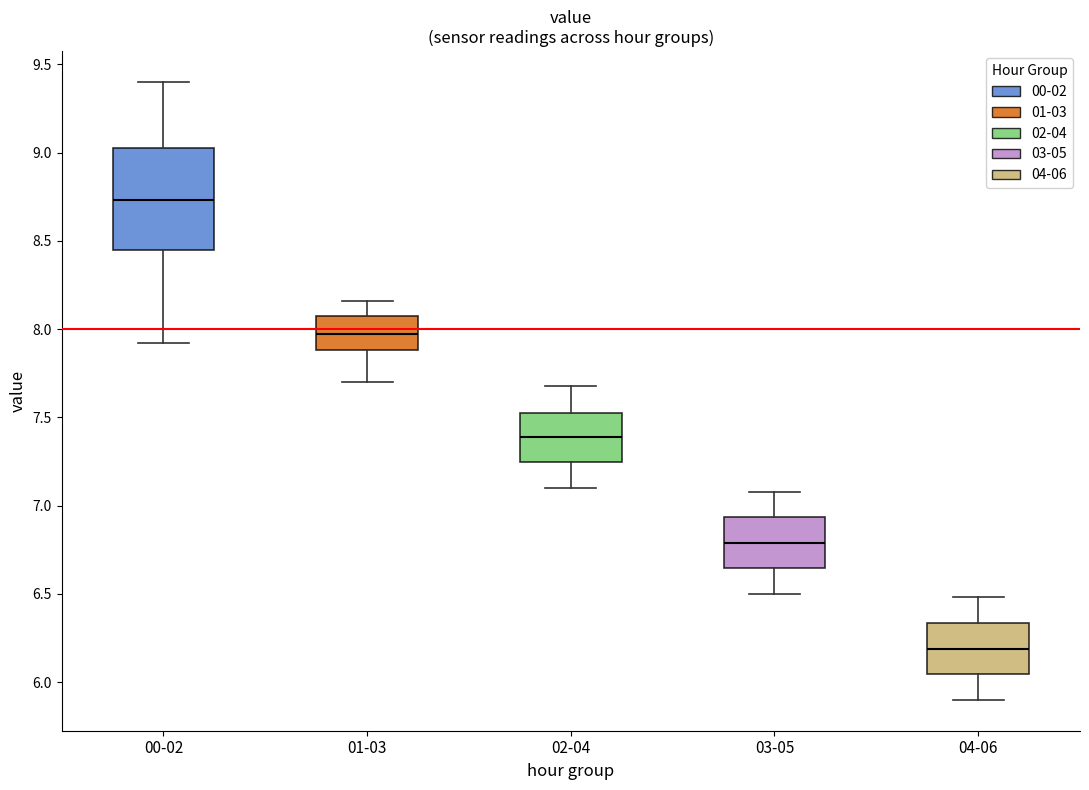

Where does the lower whisker of the box for 03-05 end on the y-axis? The values are not printed on the chart, so give them approximately, as read against the axis.

6.50